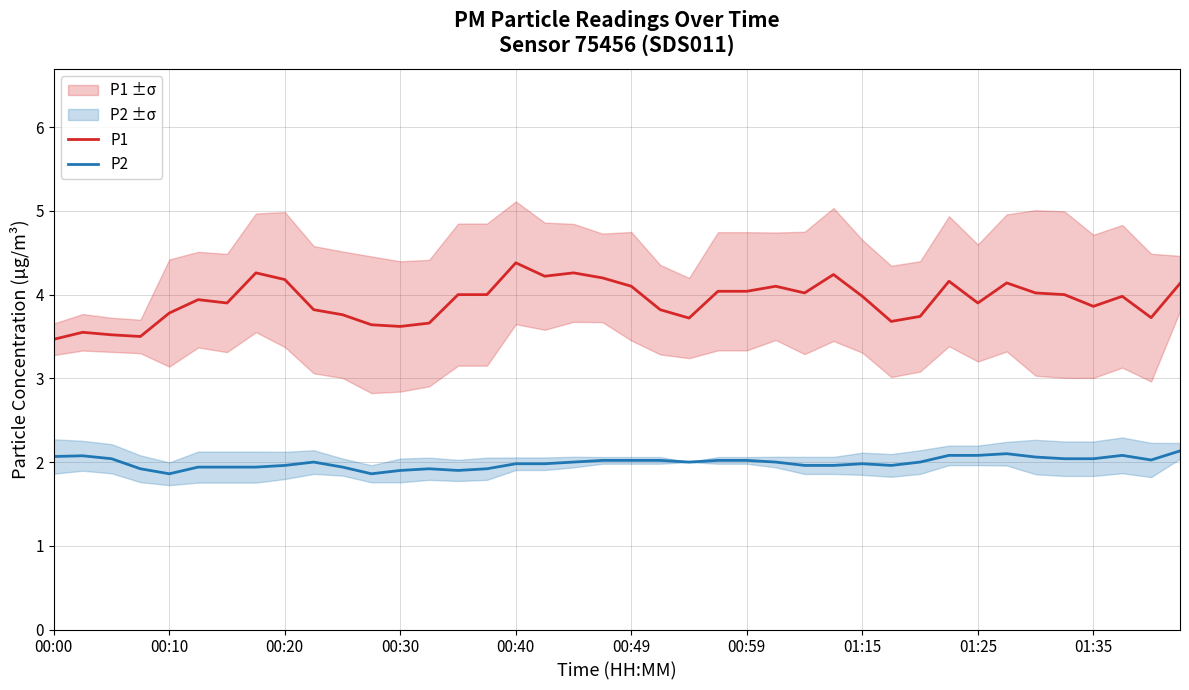

At which label does P2 reach its peak?

39